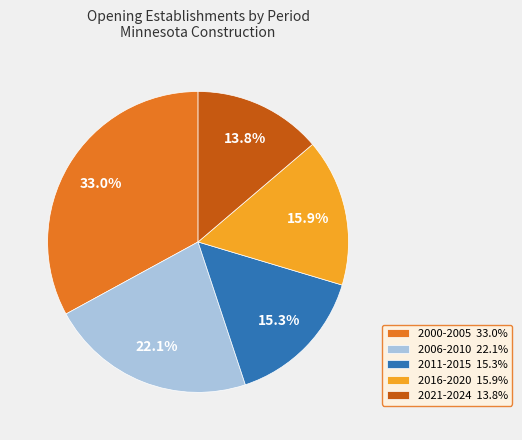

Is there any slice that represents more than half of the pie?

No